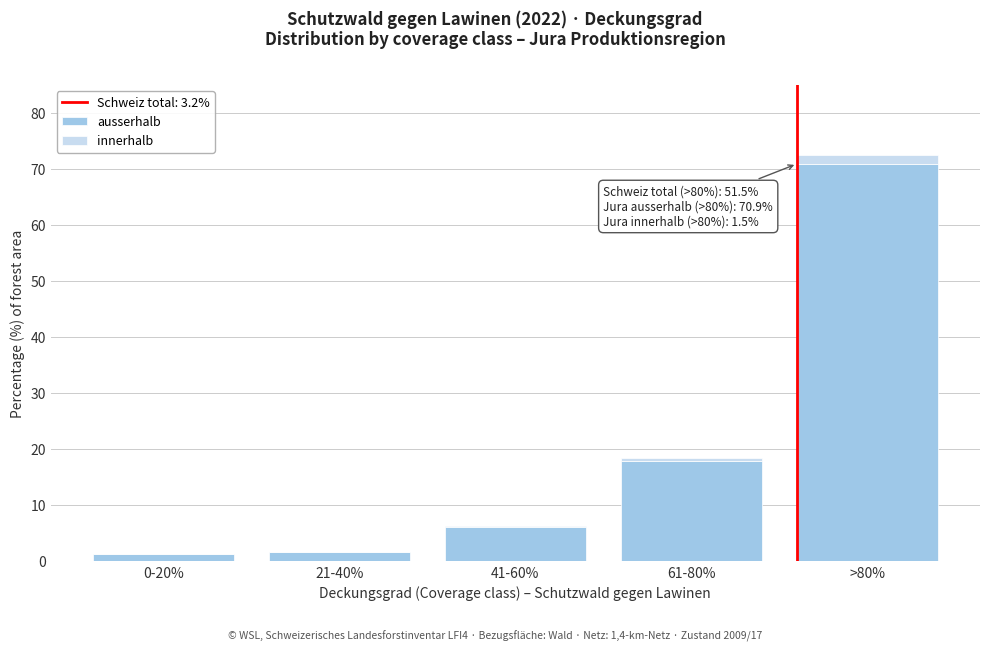

Reading right to left, list the values for the ausserhalb series.

>80%=70.9	61-80%=17.9	41-60%=6.1	21-40%=1.7	0-20%=1.3